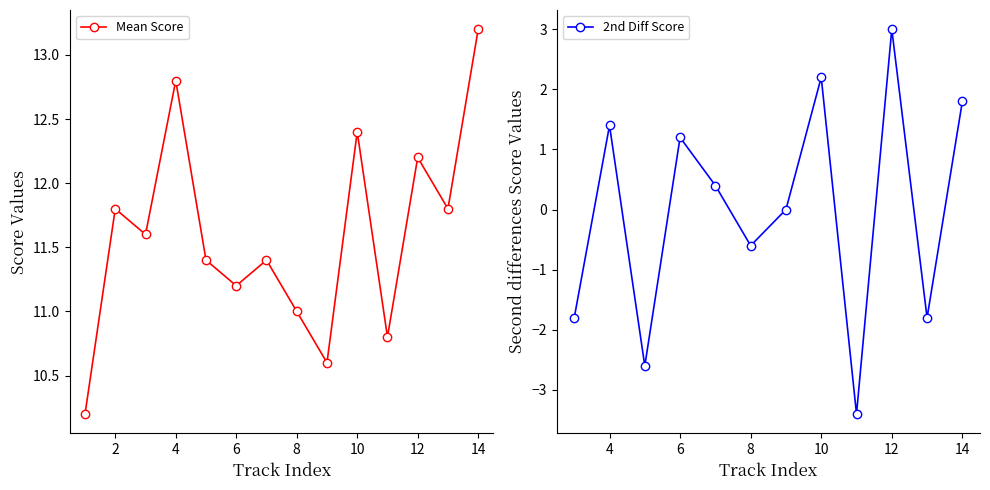

The Mean Score series shows 11.2 at 6. True or false?

True